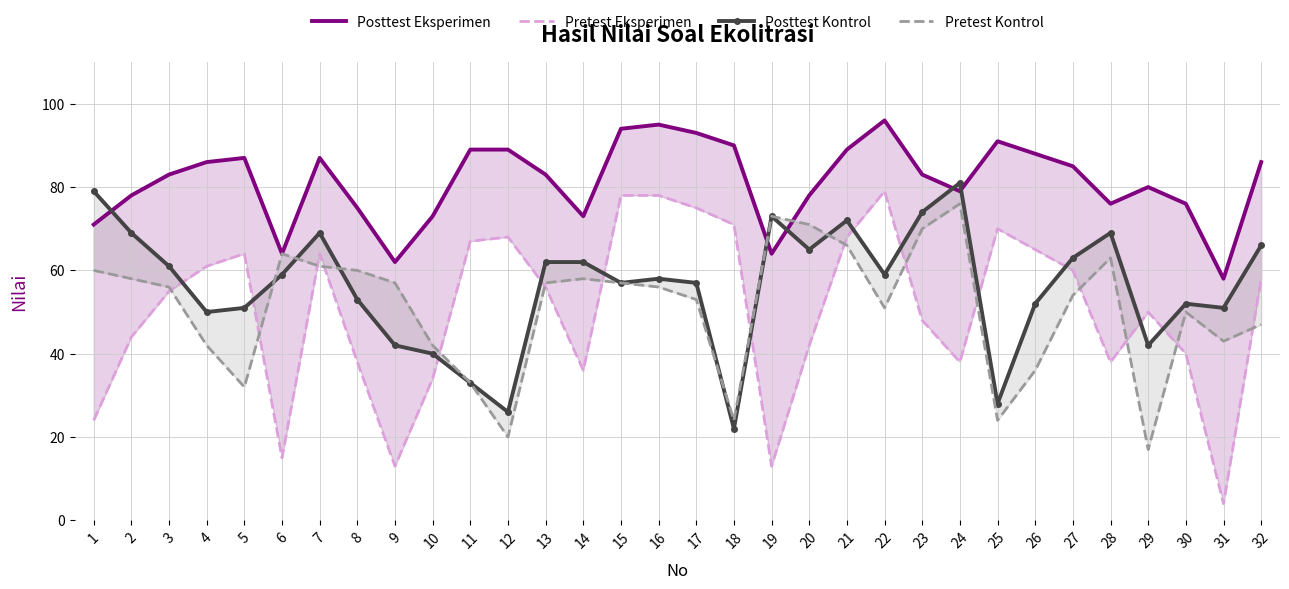

How many interior local peaks does the Pretest Eksperimen series have?

6